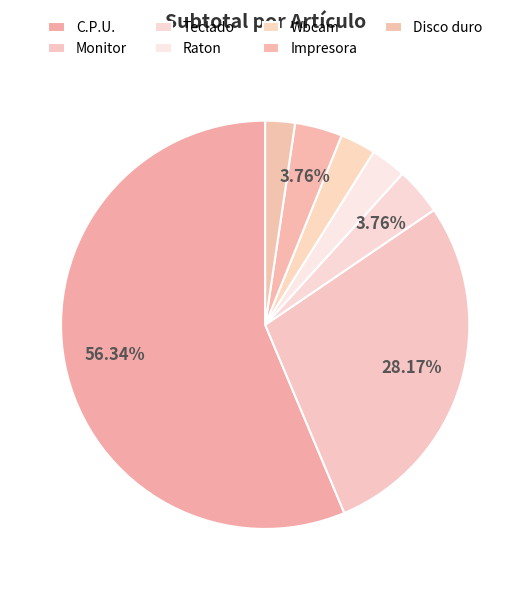

How many segments does this pie chart have?

7